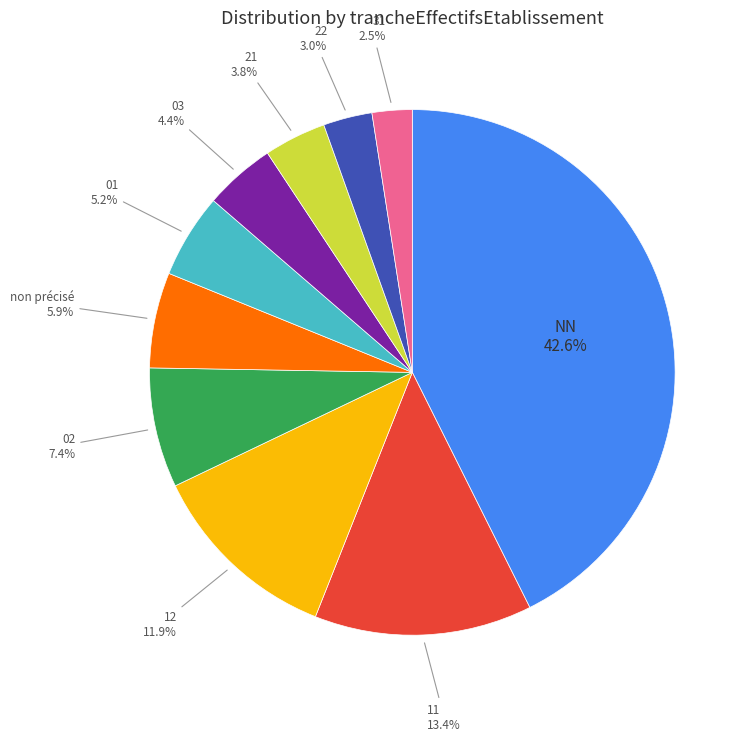

To the nearest percent, what is the average slice percentage?

10%